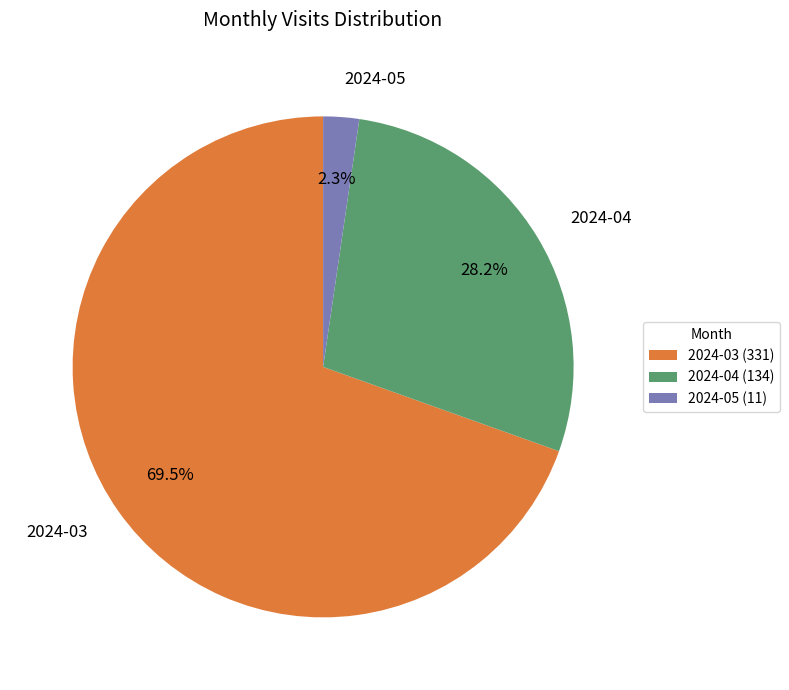

Does 2024-03 account for over 50% of the chart?

Yes